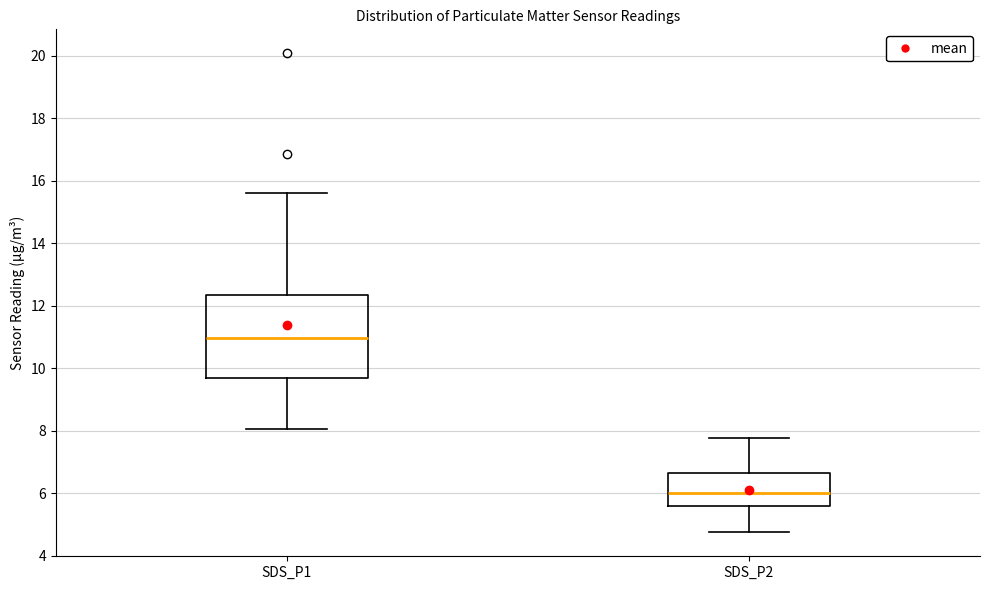

Where does the lower whisker of the box for SDS_P2 end on the y-axis? The values are not printed on the chart, so give them approximately, as read against the axis.

4.8